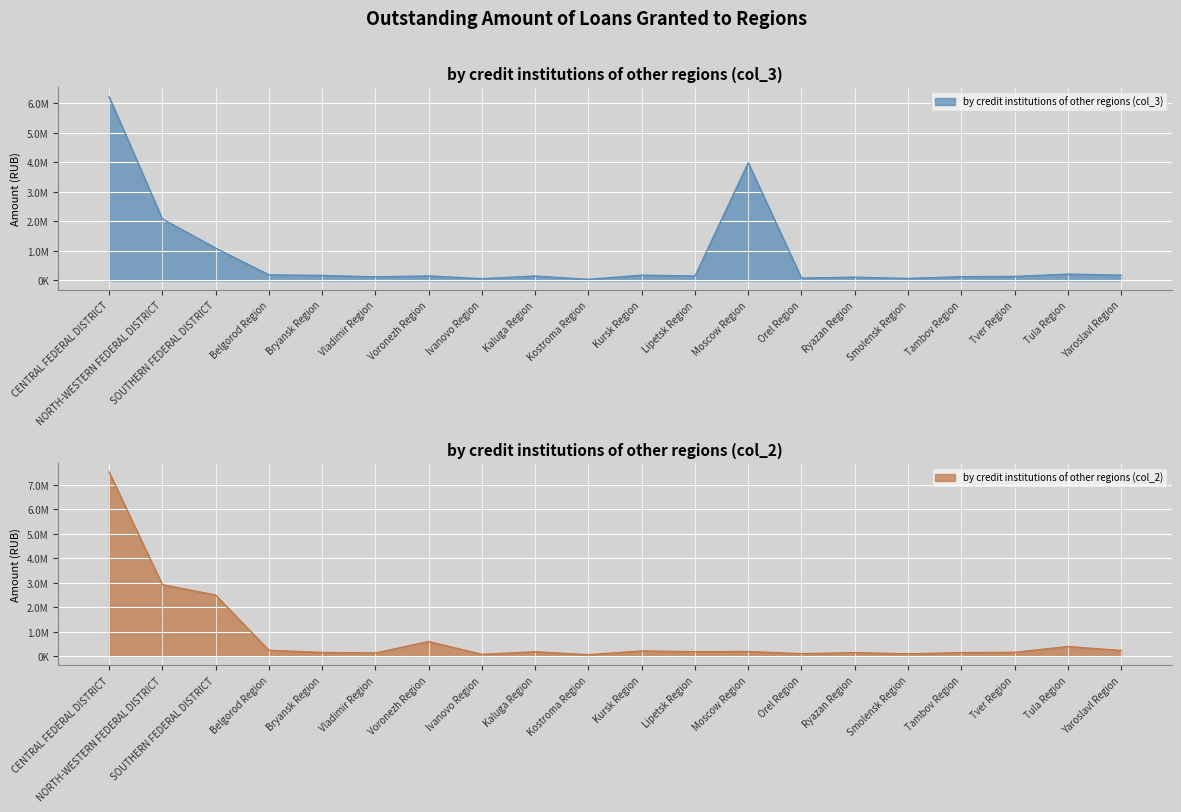

List the series in order of their overall mean, highest first.

by credit institutions of other regions (col_2), by credit institutions of other regions (col_3)